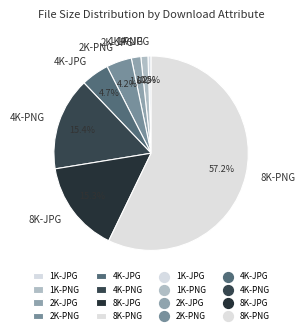

Between 4K-PNG and 4K-JPG, which is larger?

4K-PNG